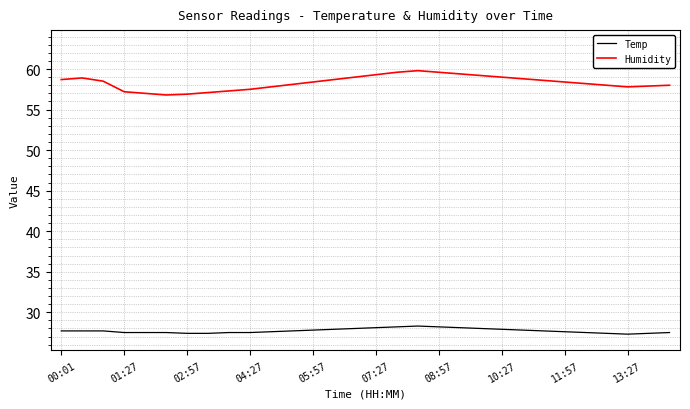

What is the difference between the maximum and minimum values in the Humidity series?

3.0